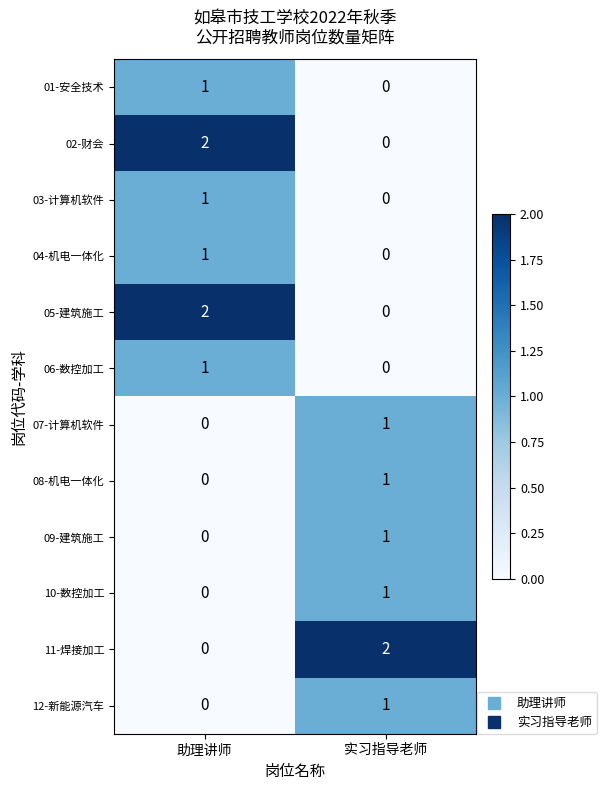

Count the number of data series in this chart.

12